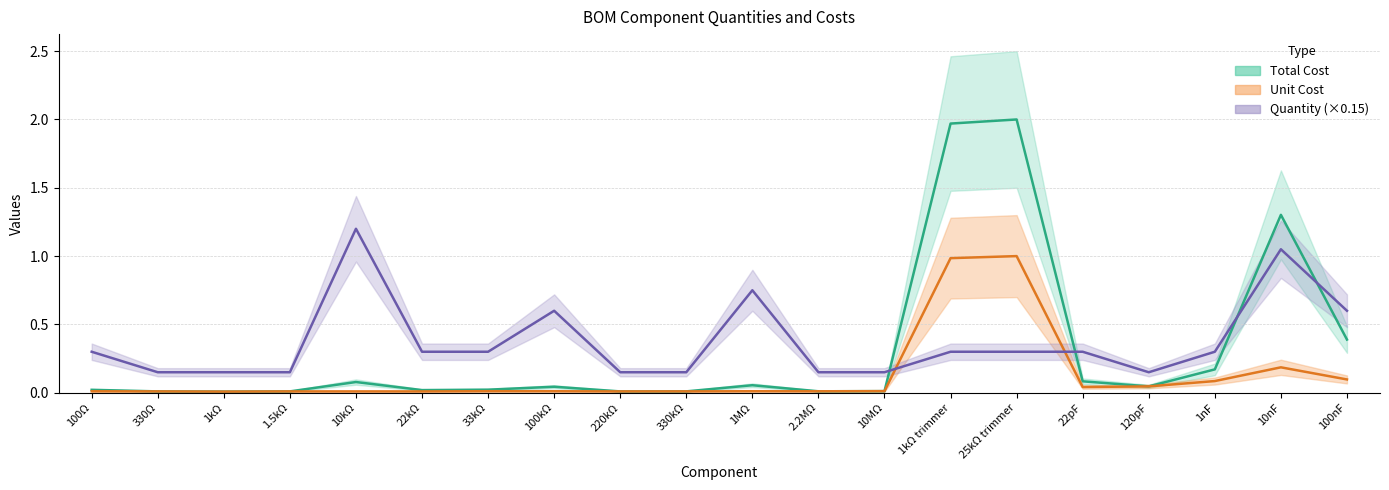

Count the number of categories in the chart.

20